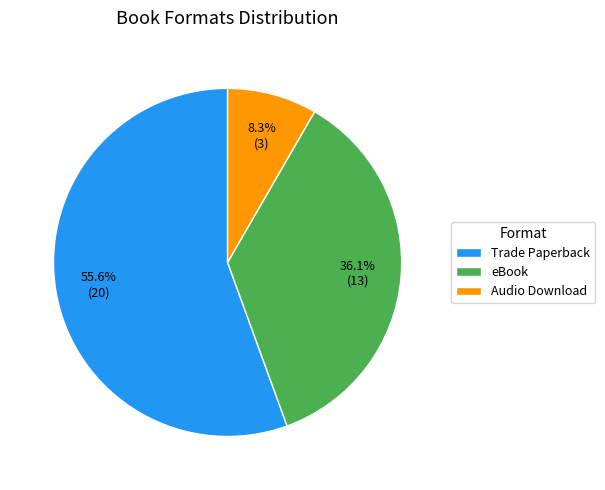

Rank the categories by value from lowest to highest.

Audio Download, eBook, Trade Paperback